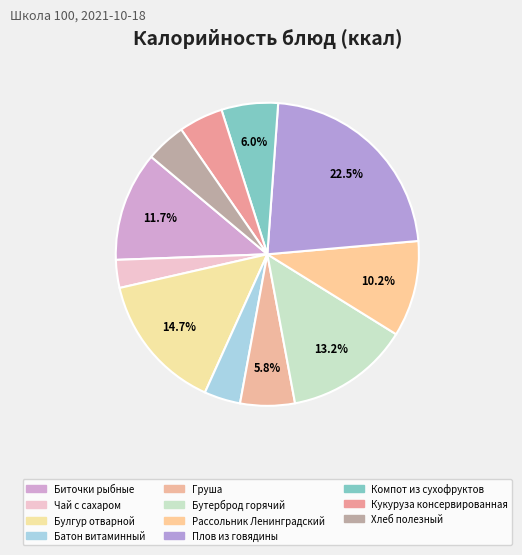

How many slices are in this pie chart?

11